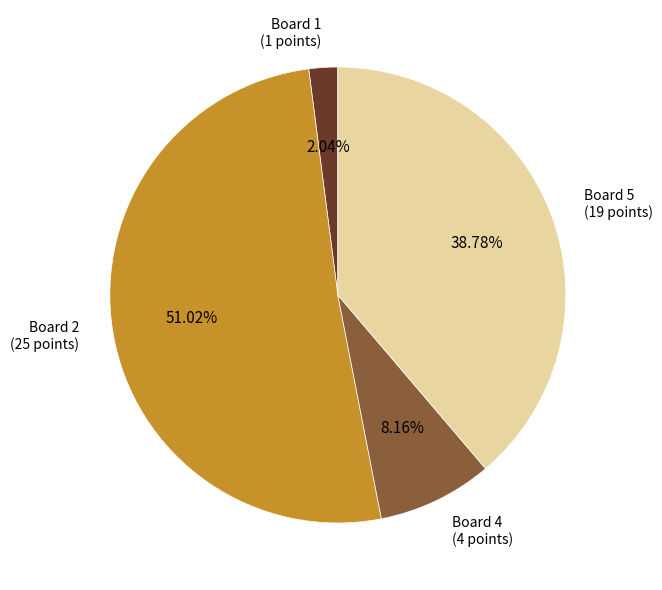

To the nearest percent, what is the difference between the largest and smallest slice percentages?

49%